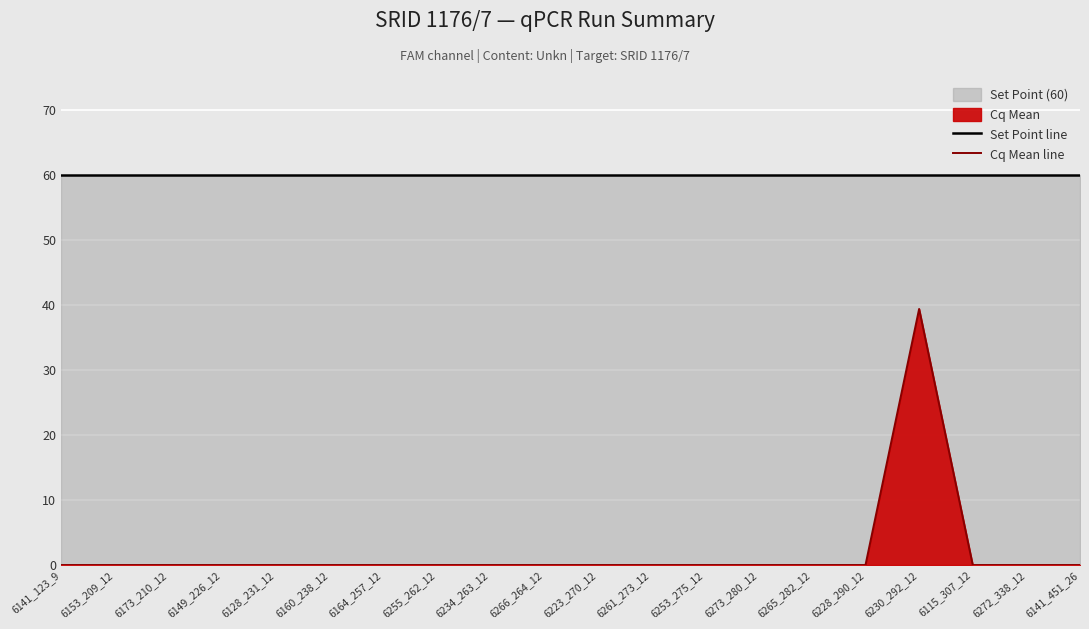

What is the label of the 10th point from the left?

6266_264_12